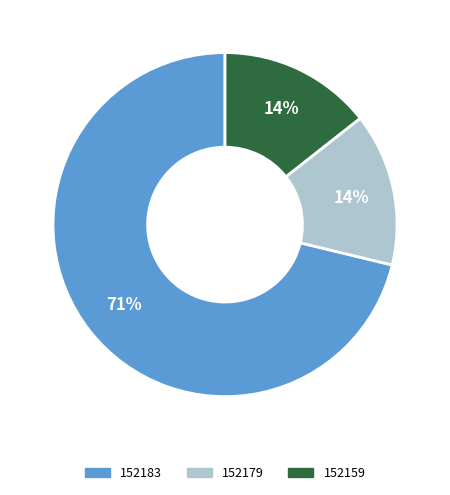

To the nearest percent, what is the combined percentage of 152159 and 152183?

86%